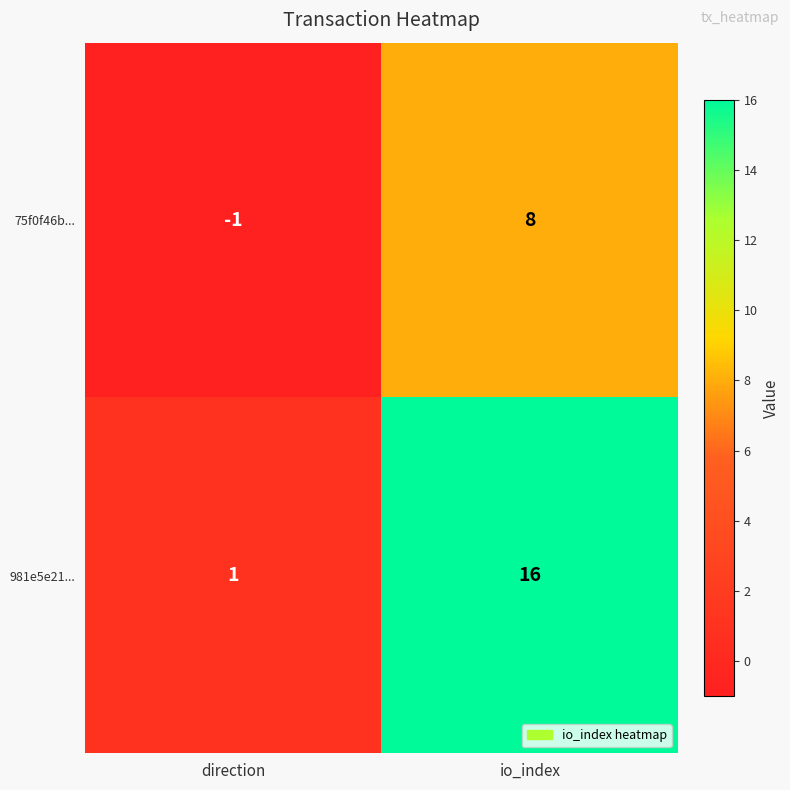

Which category has the highest value in the 75f0f46b... series?

io_index